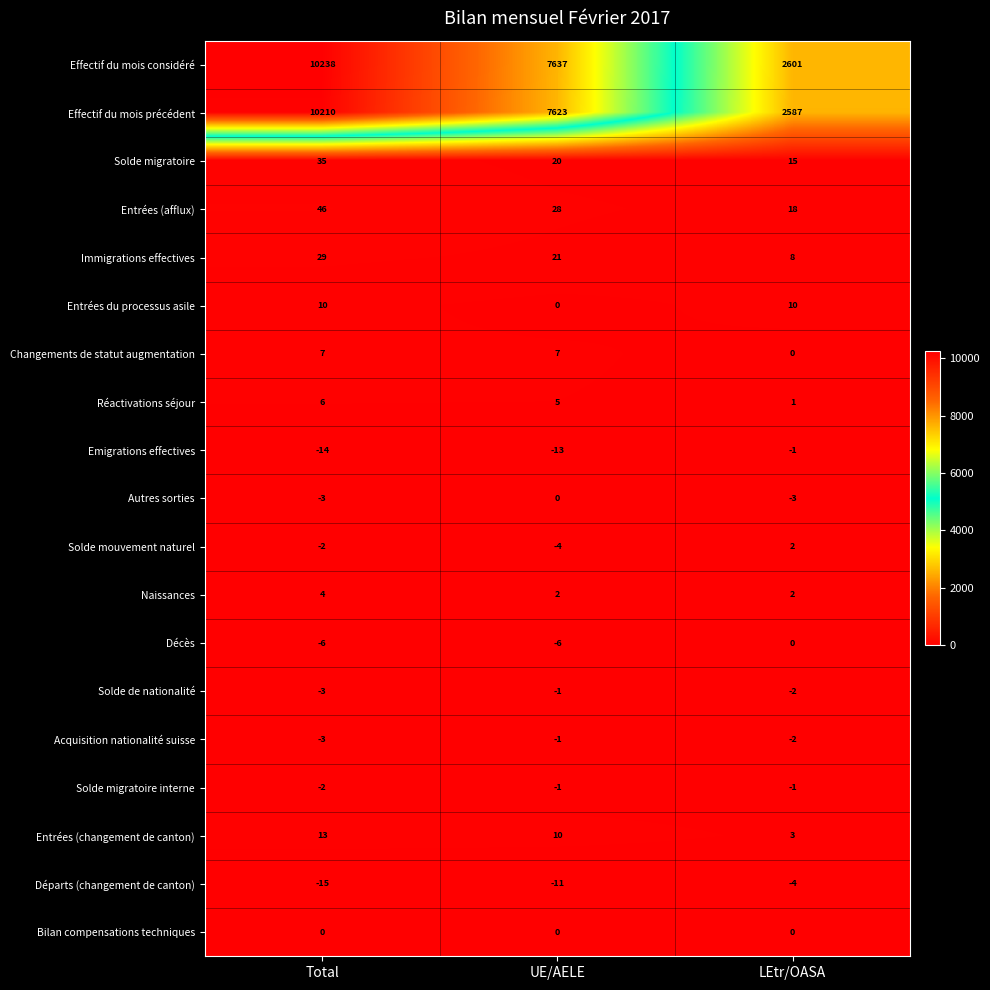

At which label does Entrées (changement de canton) reach its minimum?

LEtr/OASA